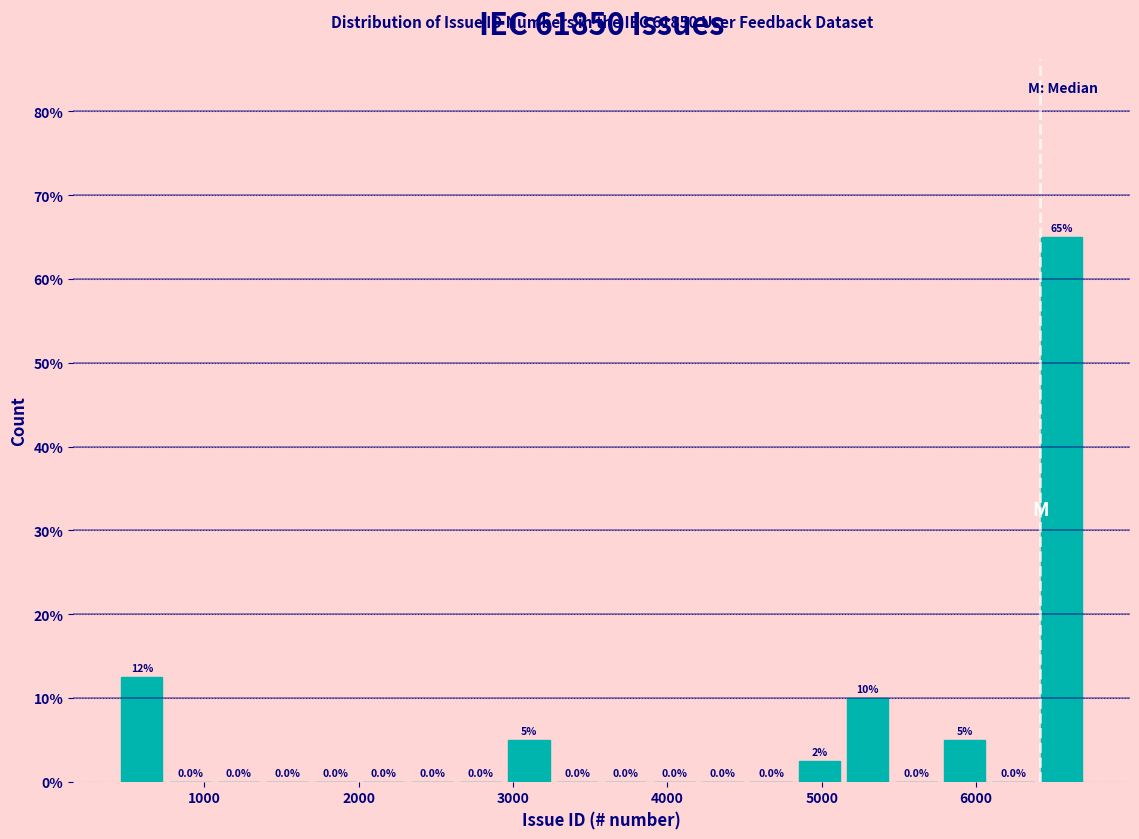

Read against the x-axis, roughly where is the centre of the tallest bar?

6600